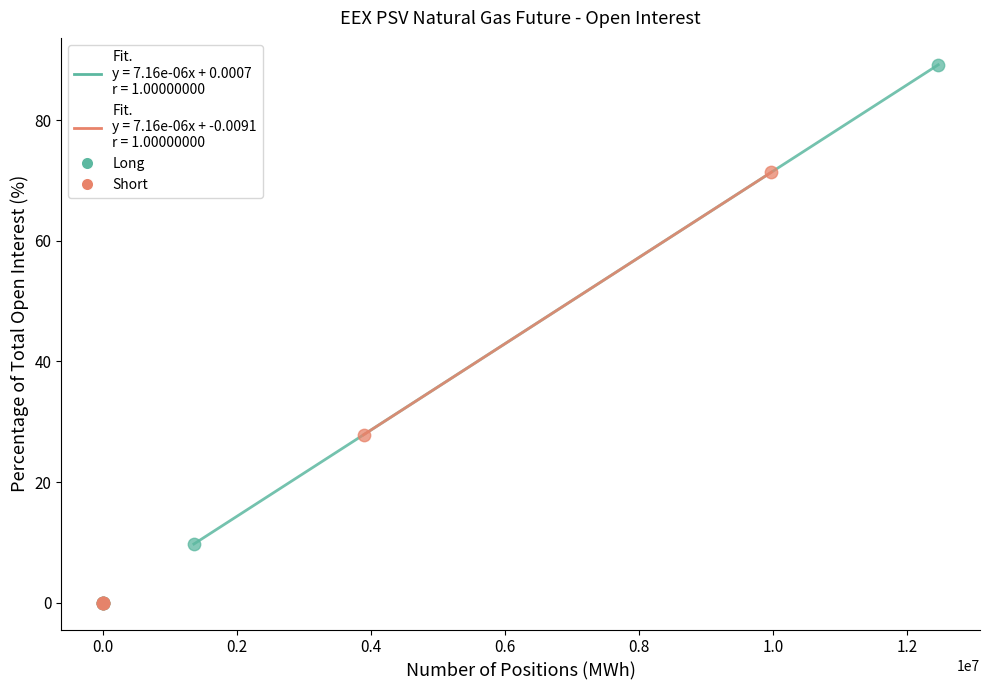

Which series reaches the maximum Y coordinate?

Long